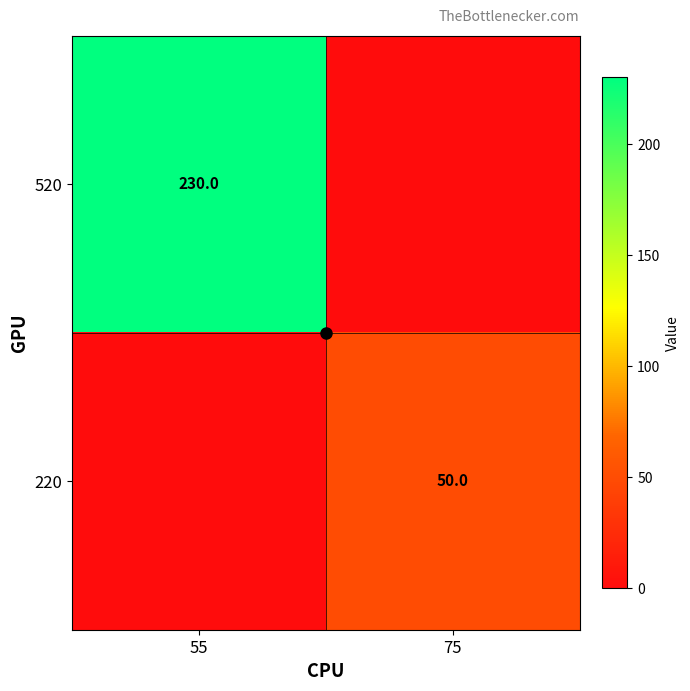

What is the spread (max minus min) of values at 75?

50